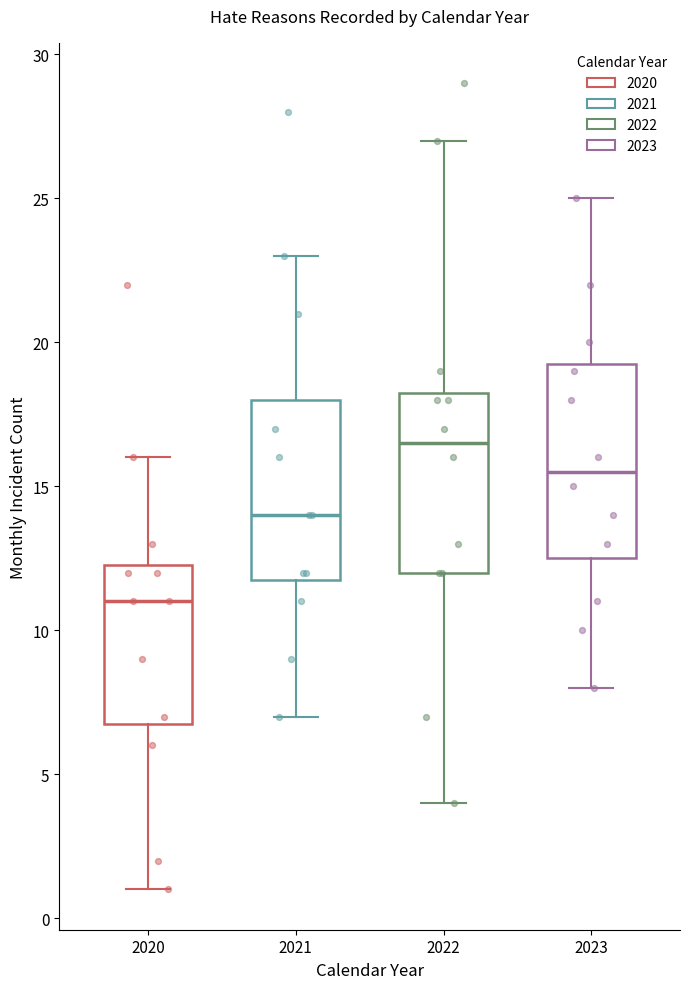

Where does the upper whisker of the box at x = 2023 end on the y-axis? The values are not printed on the chart, so give them approximately, as read against the axis.

25.0